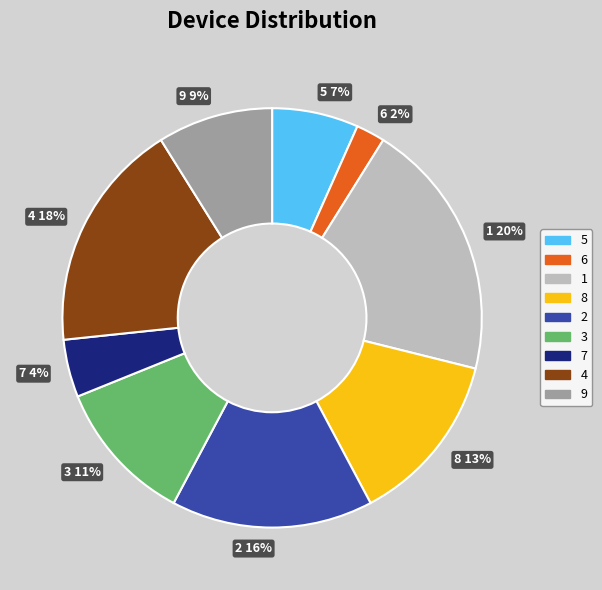

How many segments does this pie chart have?

9